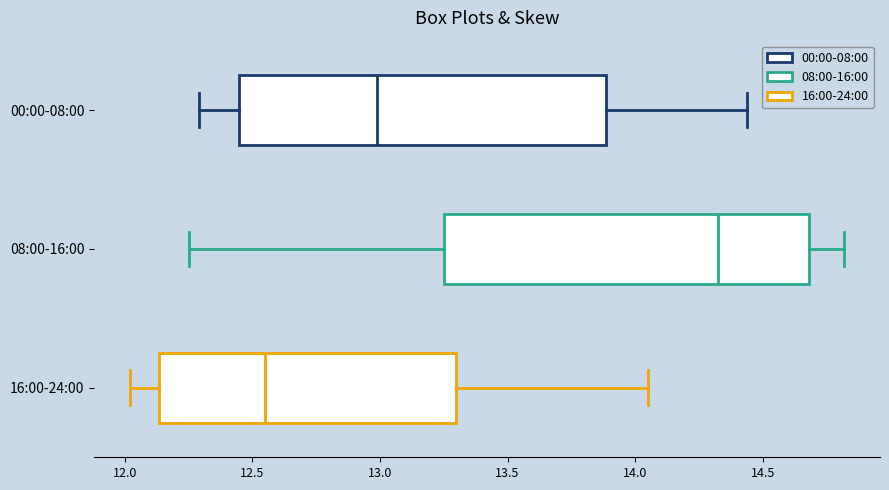

Reading bottom to top, read every box against the x-axis: the position of its median line, the range the box covers, and the ends of its whiskers. The values are not printed on the chart, so give them approximately, as read against the axis.

16:00-24:00: median 12.55, box 12.15 to 13.30, whiskers 12.00 to 14.05
08:00-16:00: median 14.35, box 13.25 to 14.70, whiskers 12.25 to 14.80
00:00-08:00: median 13.00, box 12.45 to 13.90, whiskers 12.30 to 14.45